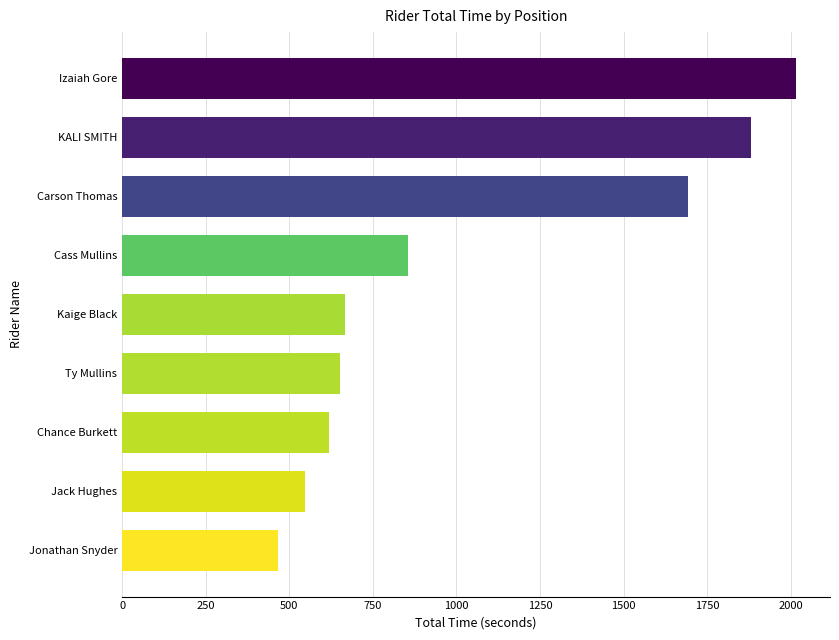

At which category does the chart reach its peak across all series?

Izaiah Gore